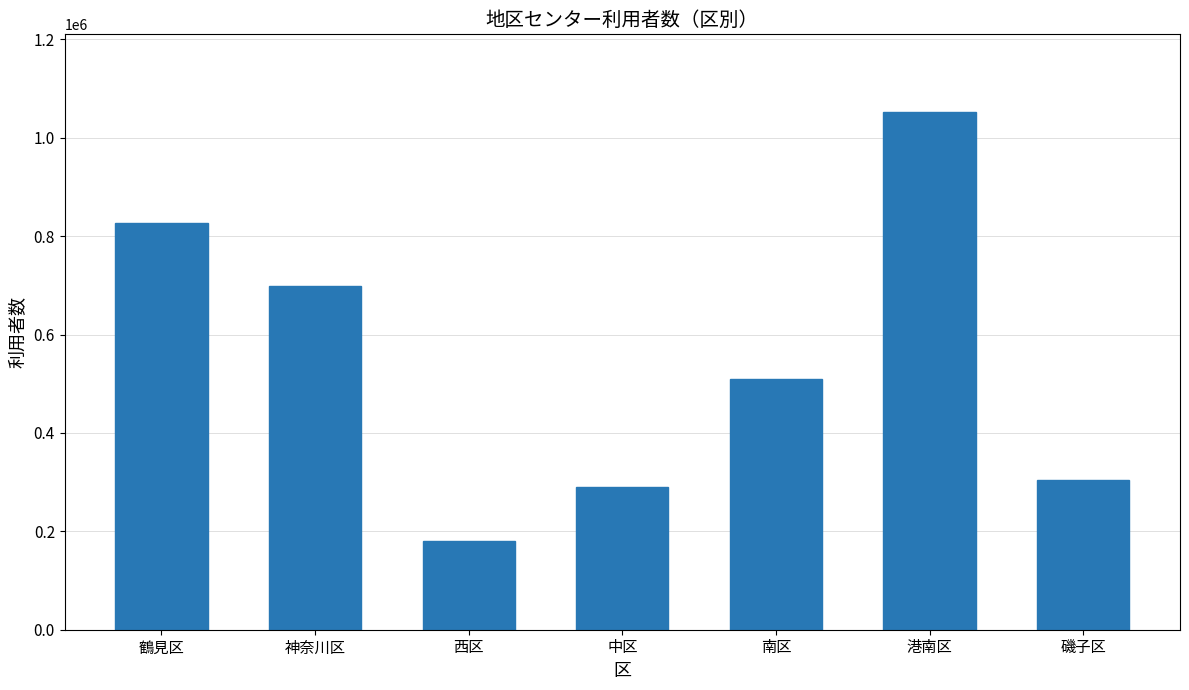

How many bars are there in total?

7